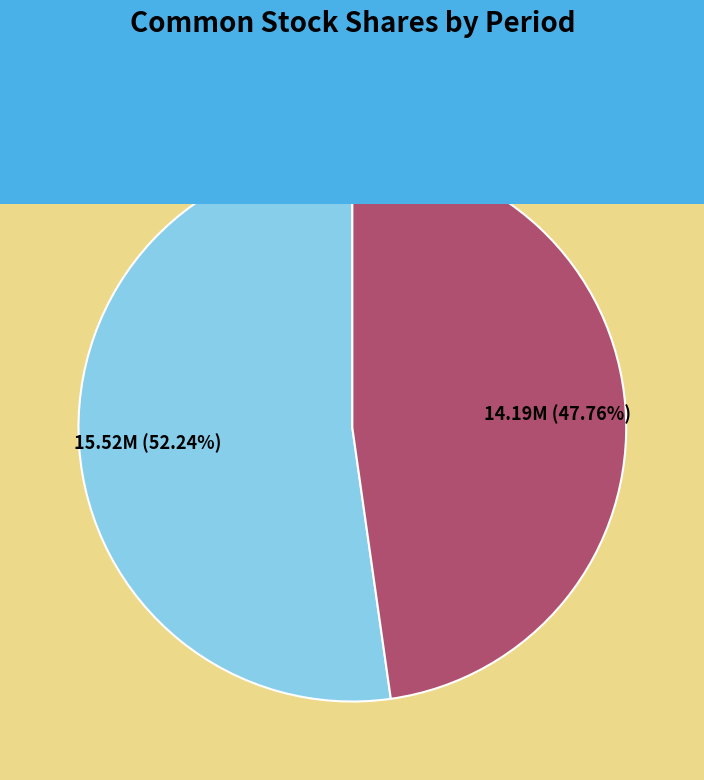

Is there any slice that represents more than half of the pie?

Yes